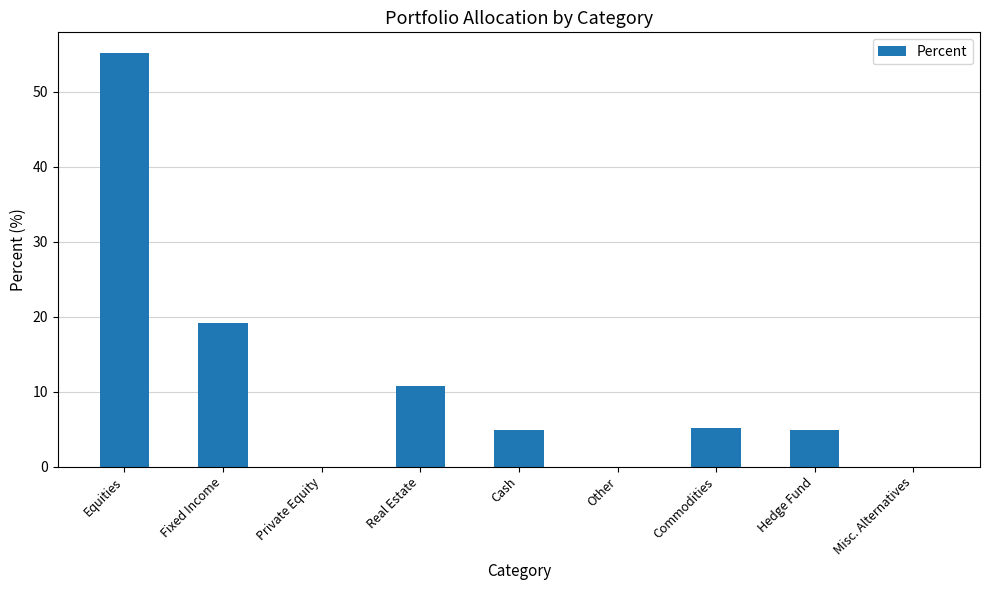

How many values exceed 4?

6